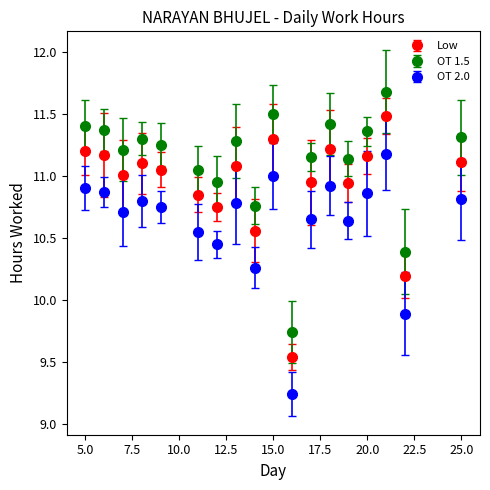

At how many categories does at least one series exceed 9?

18